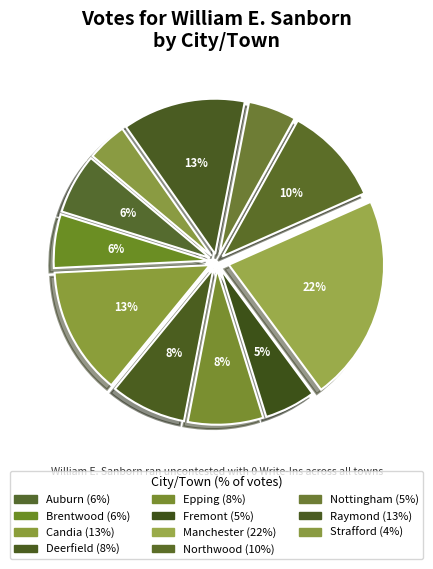

Does Epping represent more than half of the total?

No